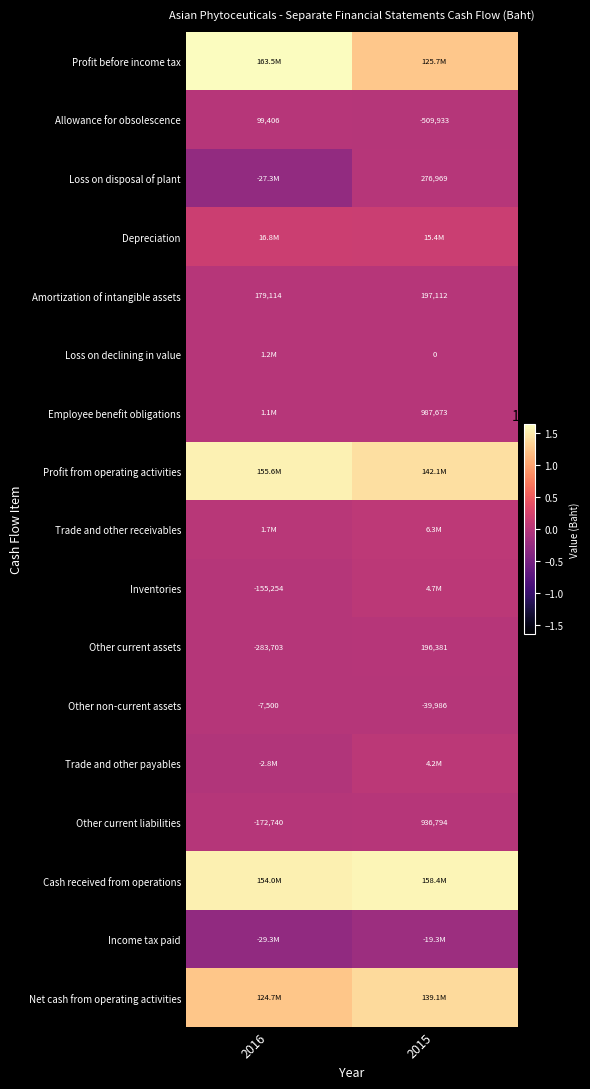

What is the average value of the Other current liabilities series?

382027